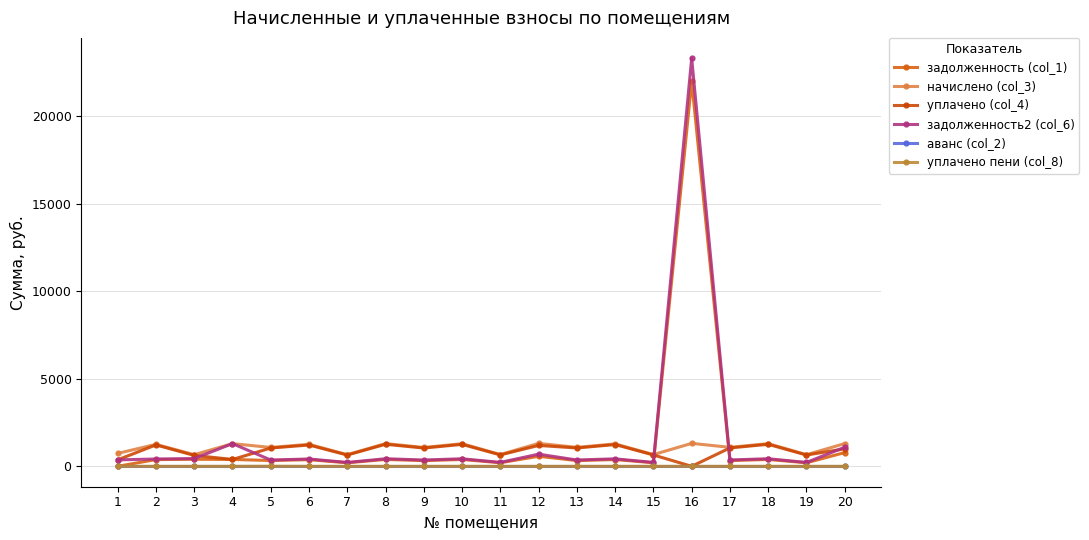

What is the difference between the maximum and minimum values in the задолженность2 (col_6) series?

23070.8